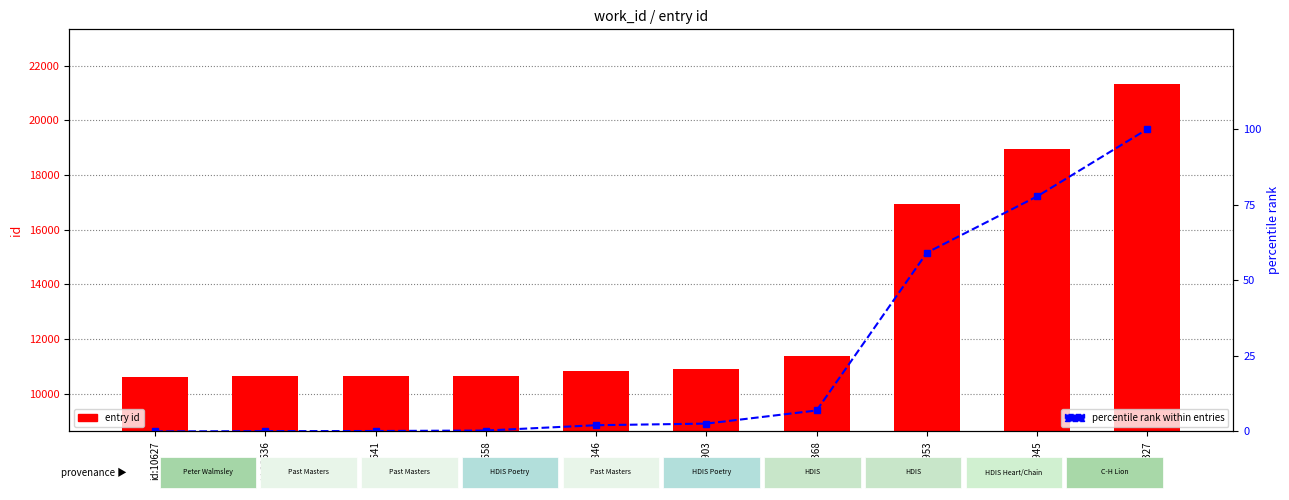

True or false: entry id has a value of 5165.4 at id:18945.

False